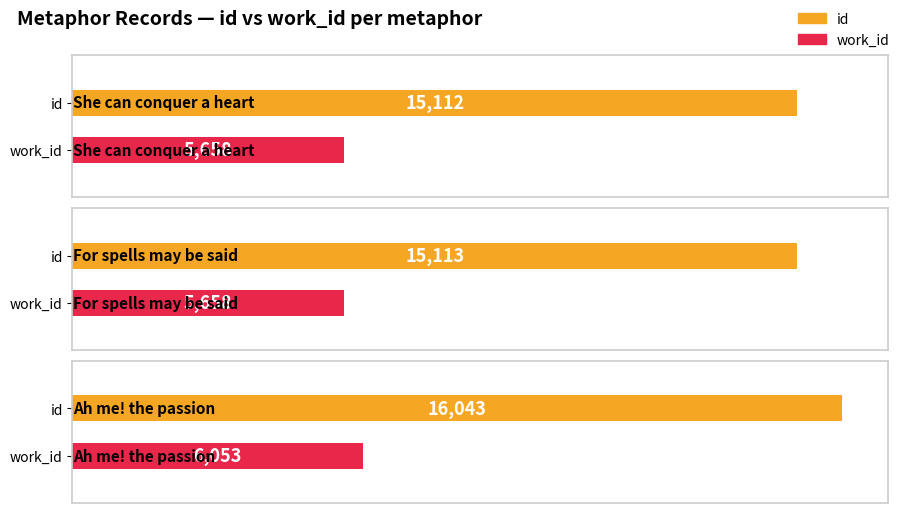

At which label does id first exceed 15113?

Ah me! the passion